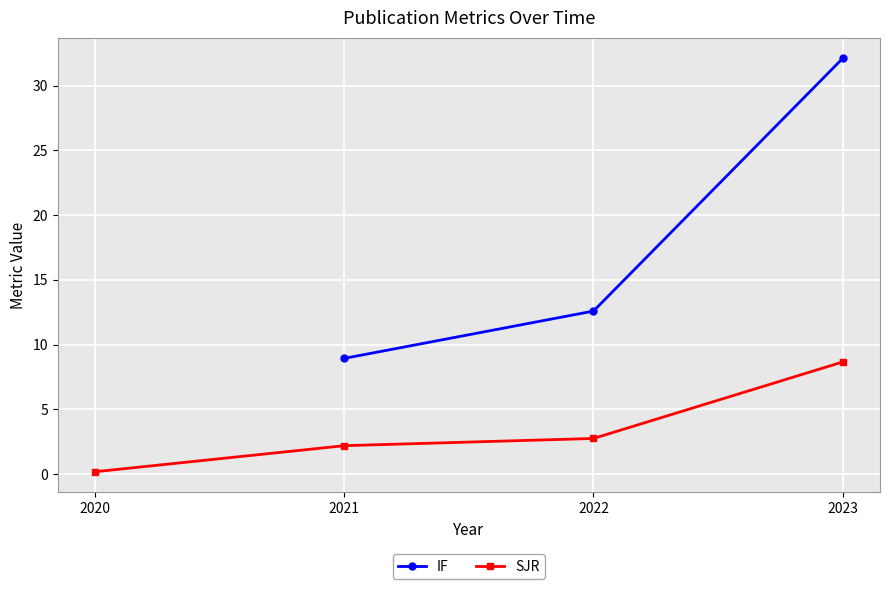

At which label is SJR closest to 4?

2022